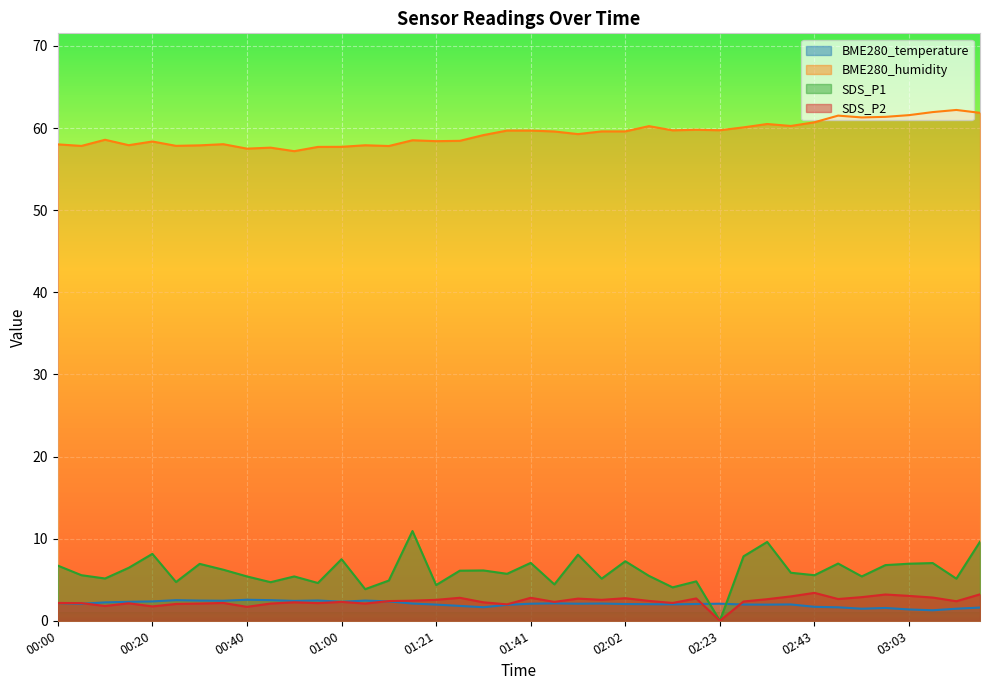

At which category does BME280_humidity reach its first local peak?

00:10